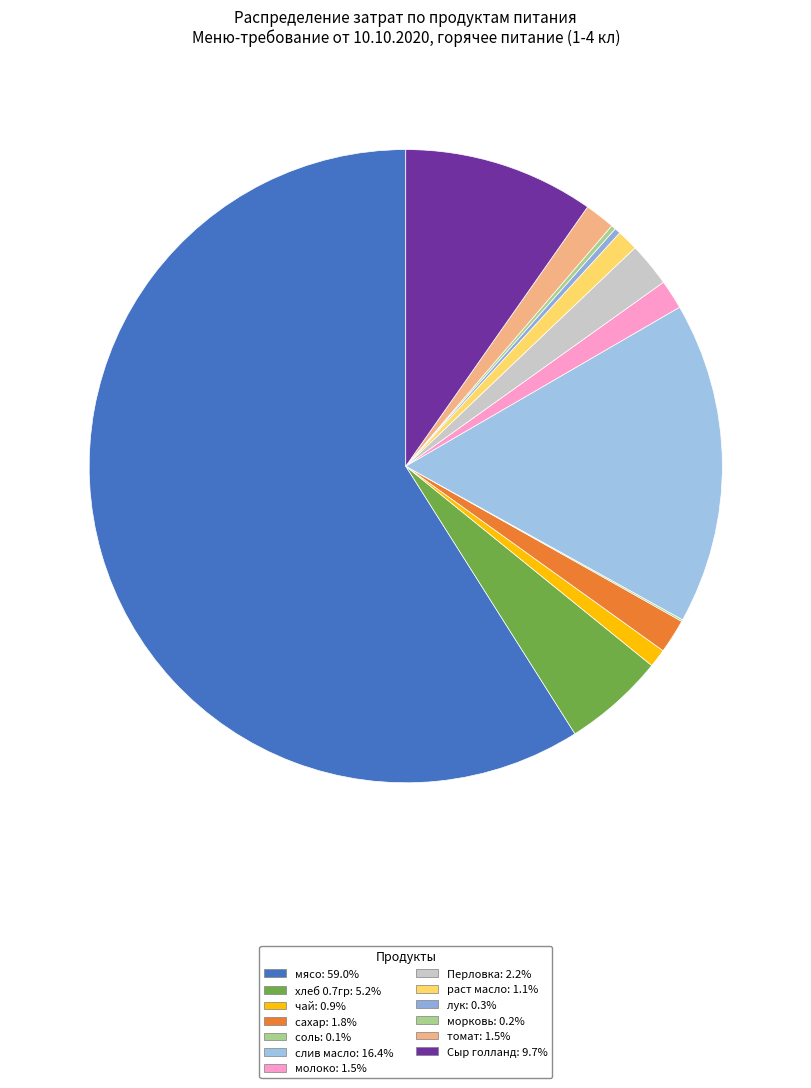

To the nearest percent, what is the average slice percentage?

8%